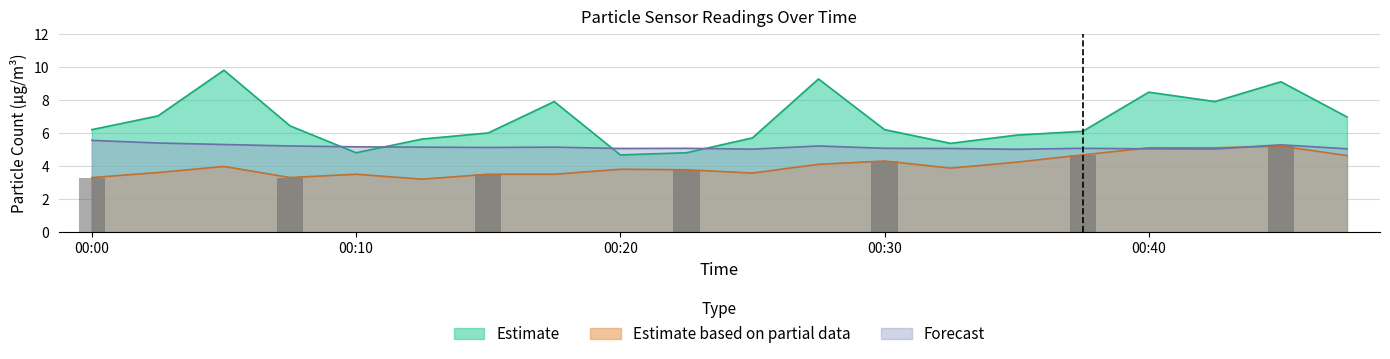

Reading left to right, list all the values displayed in this chart.

SDS_P1: 6.2	7.0	9.8	6.4	4.8	5.6	6.0	7.9	4.7	4.8	5.7	9.3	6.2	5.4	5.9	6.1	8.5	7.9	9.1	7.0
SDS_P2: 3.3	3.6	4.0	3.3	3.5	3.2	3.5	3.5	3.8	3.8	3.6	4.1	4.3	3.9	4.2	4.7	5.1	5.1	5.2	4.6
Min_cycle_norm: 5.5	5.4	5.3	5.2	5.2	5.1	5.1	5.1	5.1	5.1	5.0	5.2	5.1	5.1	5.0	5.1	5.0	5.0	5.3	5.0